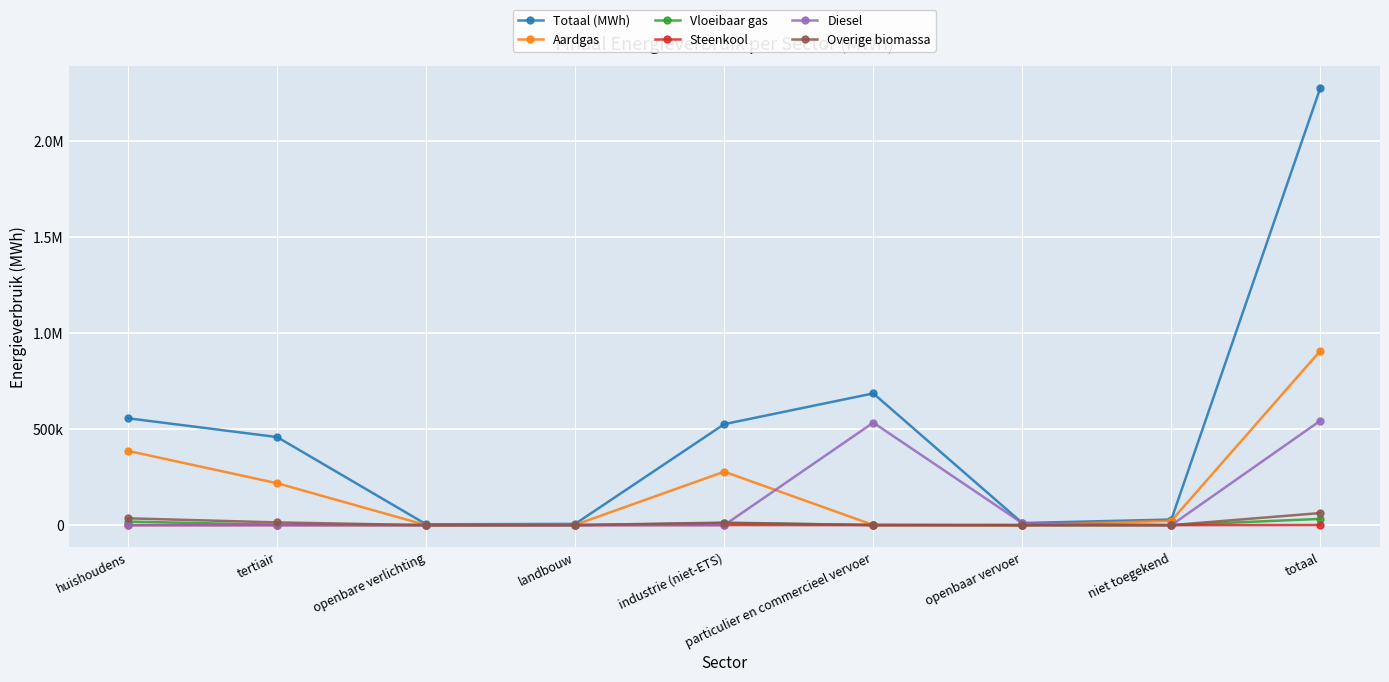

The value of Aardgas at huishoudens is 581500.0. True or false?

False